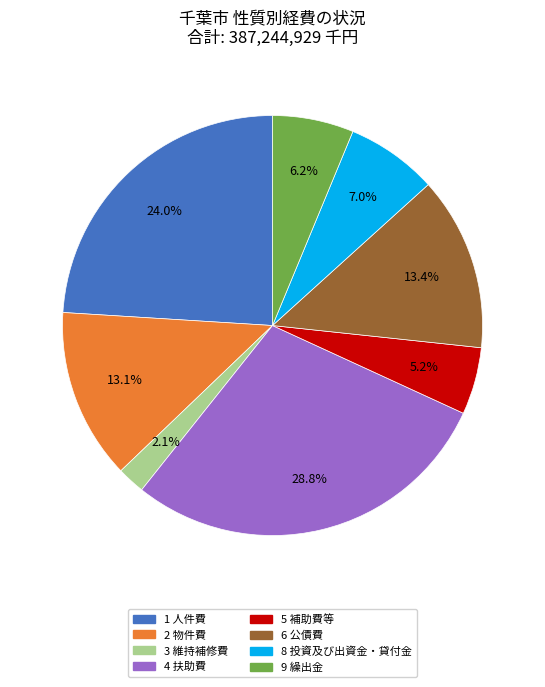

Does any single category account for the majority?

No